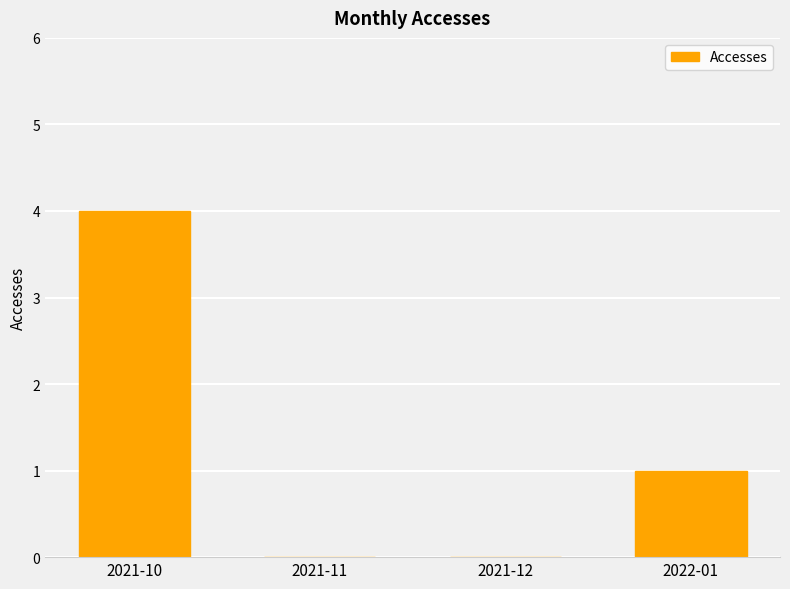

Is it true that the value at 2022-01 is 1?

True